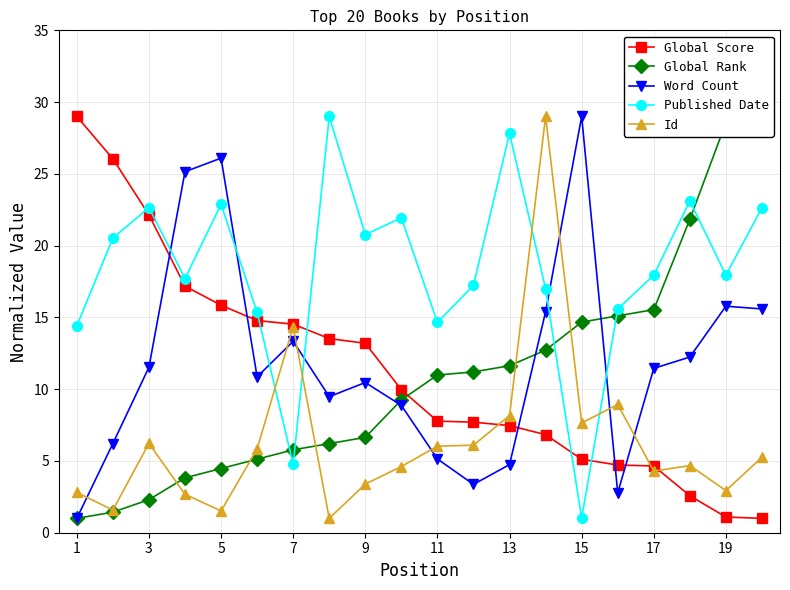

Is this an area chart (filled region under the line)?

No